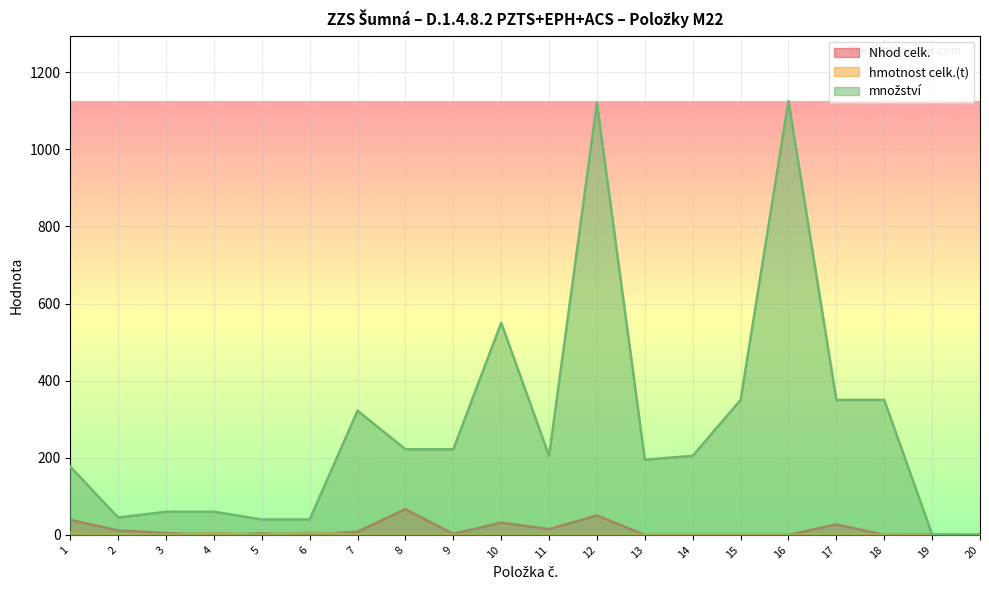

Is it true that množství equals 88.6 at 8?

False